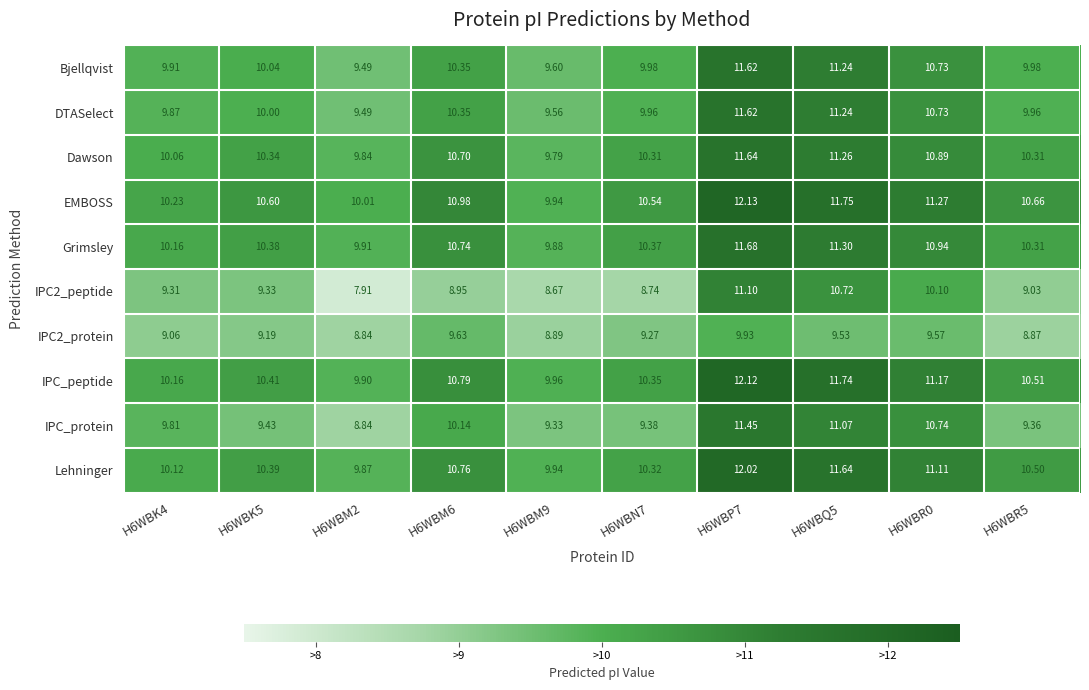

What is the minimum value shown in the chart?

7.9